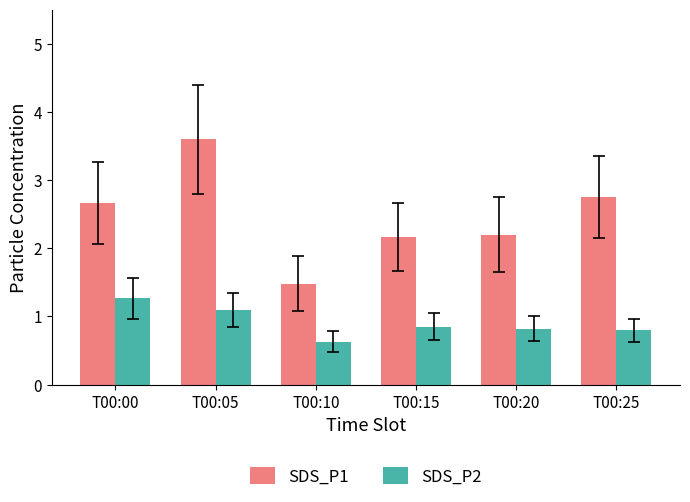

The value of SDS_P2 at T00:20 is 1.5. True or false?

False